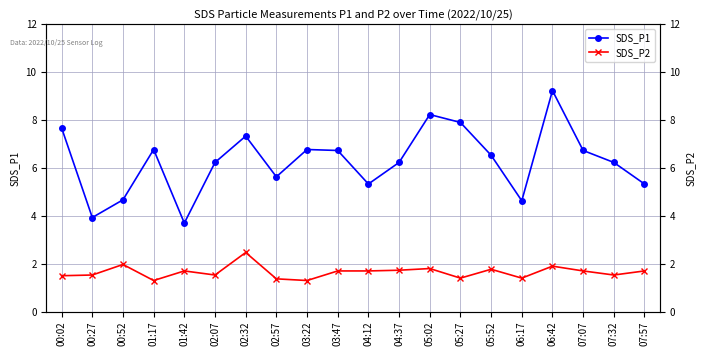

At which category does SDS_P1 reach its first local valley?

00:27